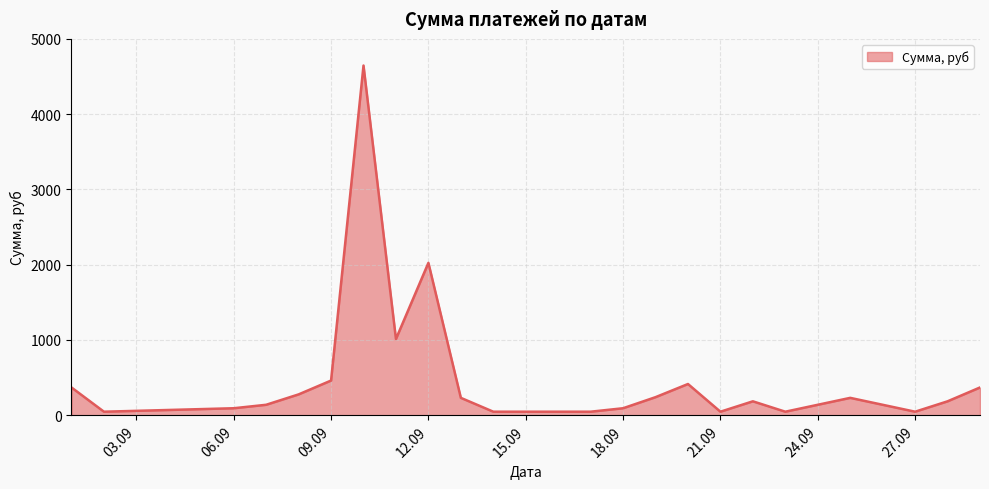

What is the difference between the maximum and minimum values?

4600.0